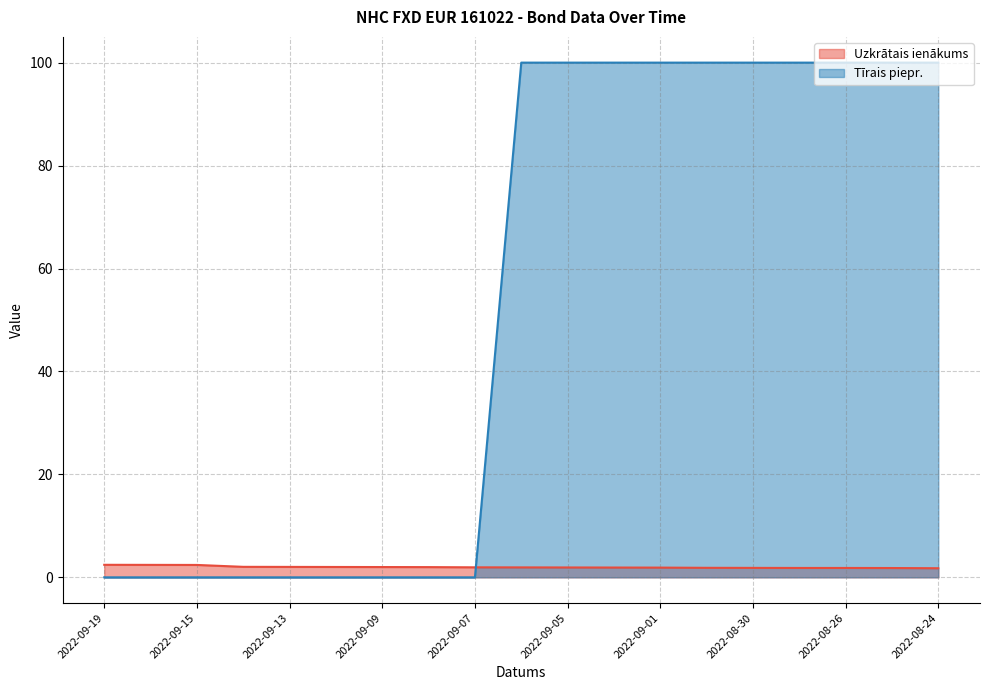

What position from the left is 2022-08-25?

18